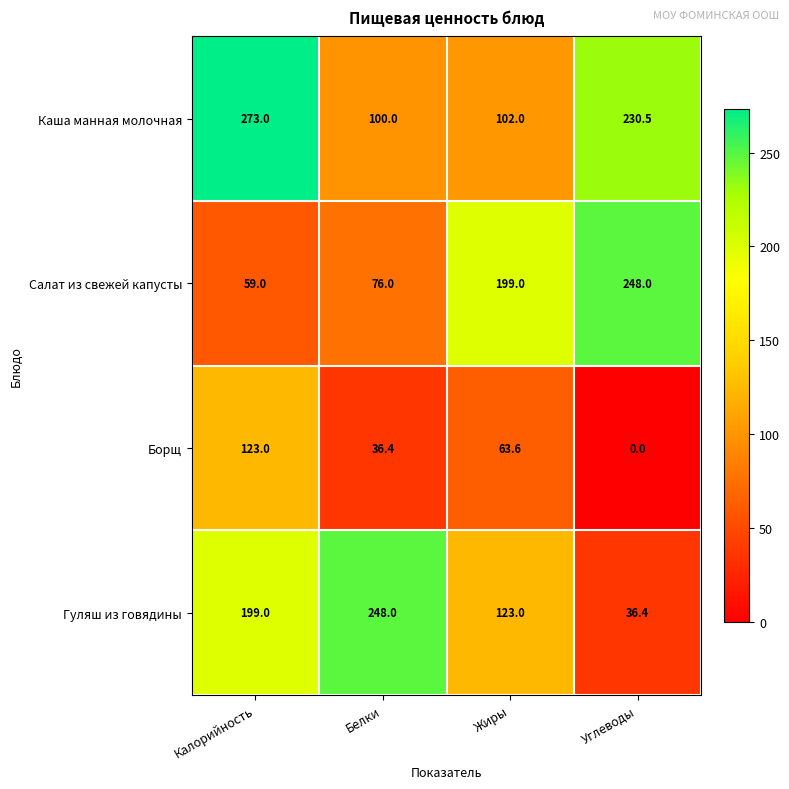

What value does the Каша манная молочная series have at Жиры?

102.0